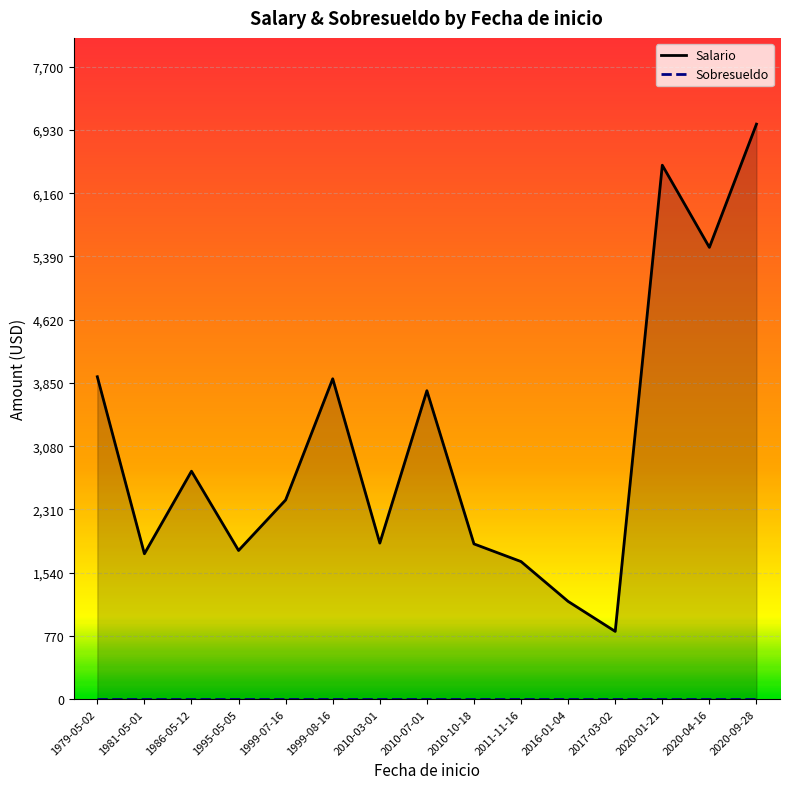

At how many categories does at least one series exceed 6597?

1